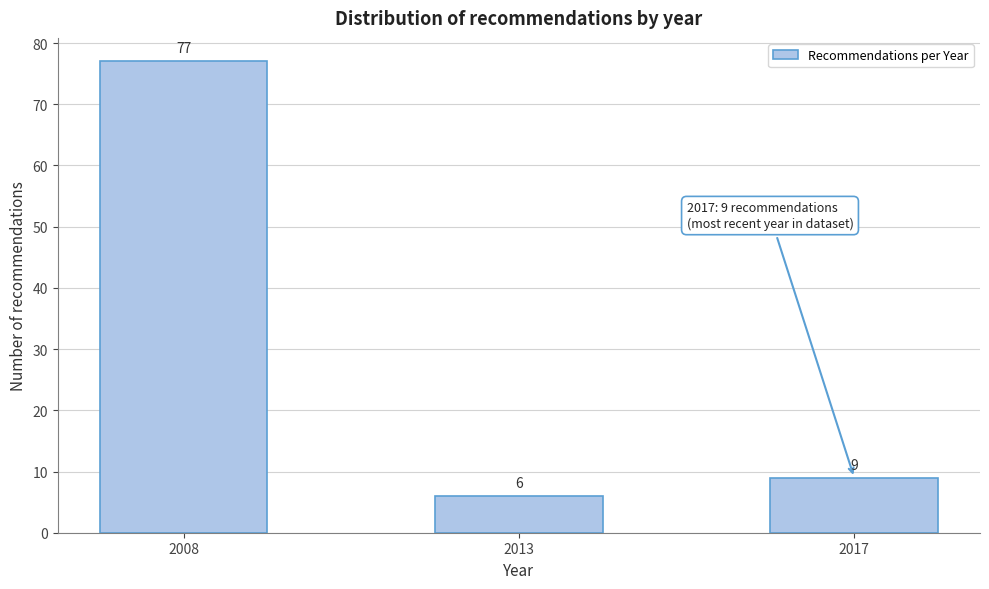

Reading right to left, list all the values displayed in this chart.

9	6	77